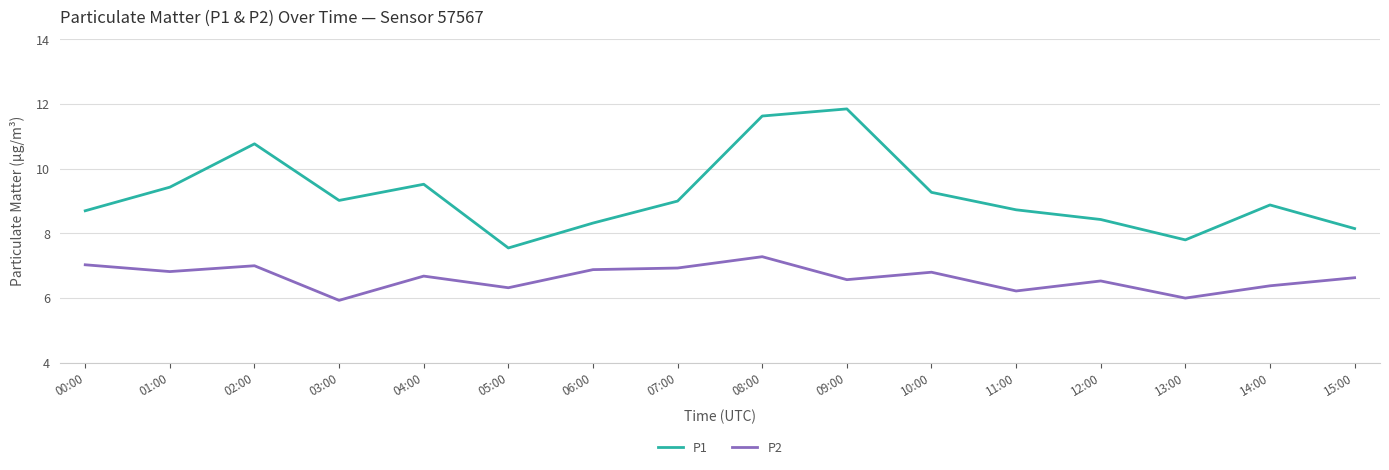

Which series changed the most between 05:00 and 12:00?

P1